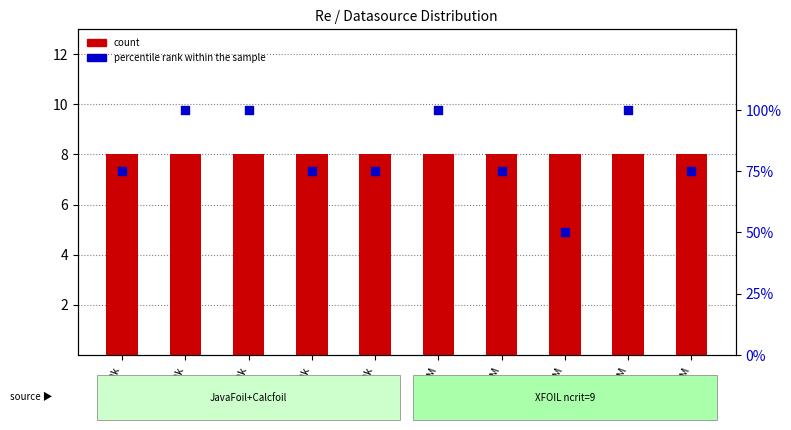

Which series has the widest spread of Y values?

percentile rank within the sample